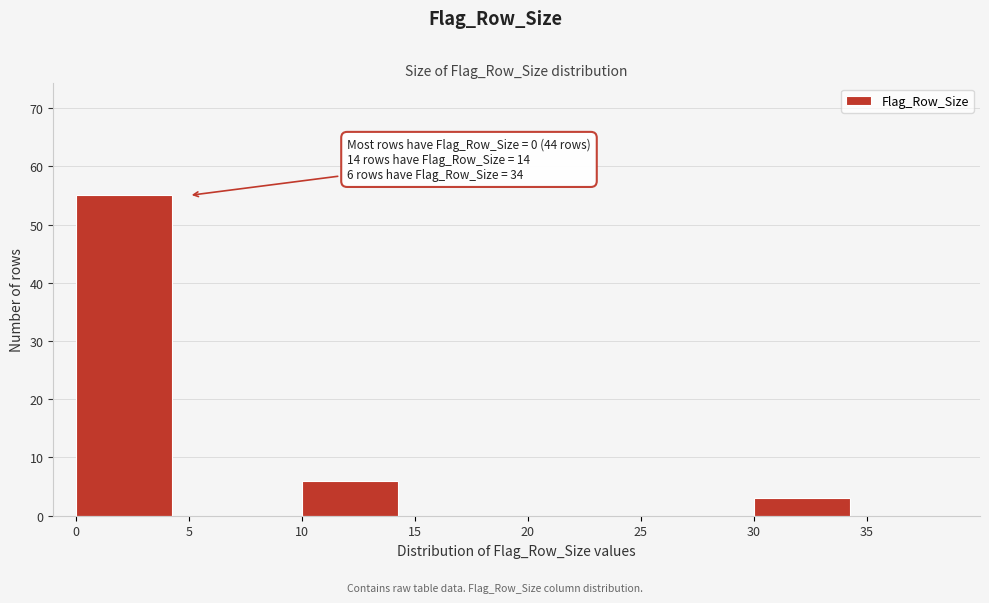

Over which range of the x-axis is the bar tallest?

0 to 5